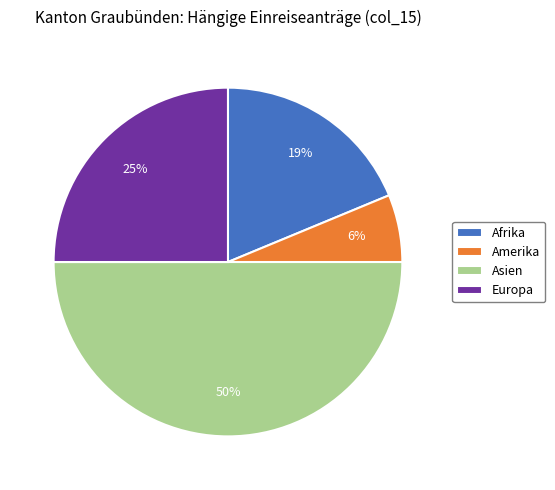

Do Asien and Europa together represent more than half of the pie?

Yes